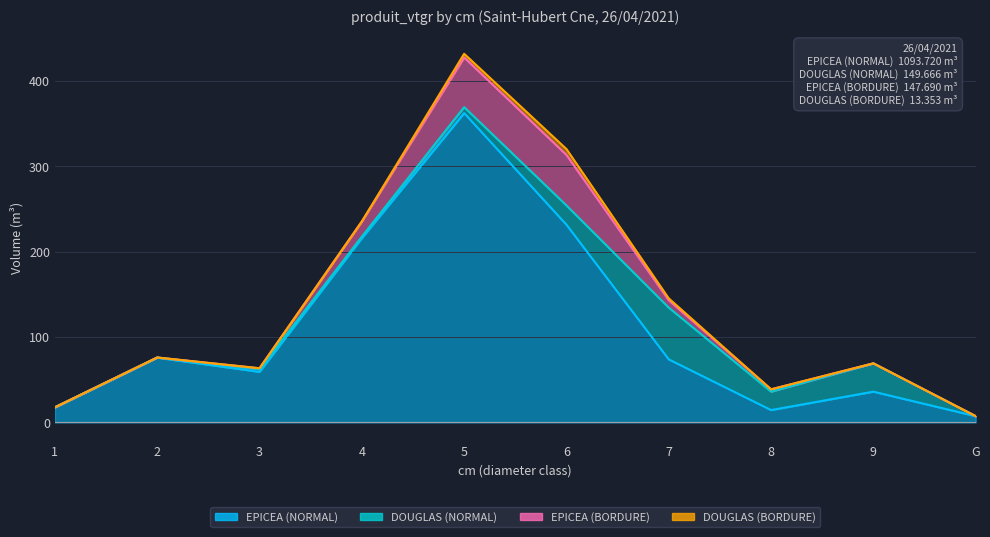

The DOUGLAS (NORMAL) series shows 0.2 at 2. True or false?

True